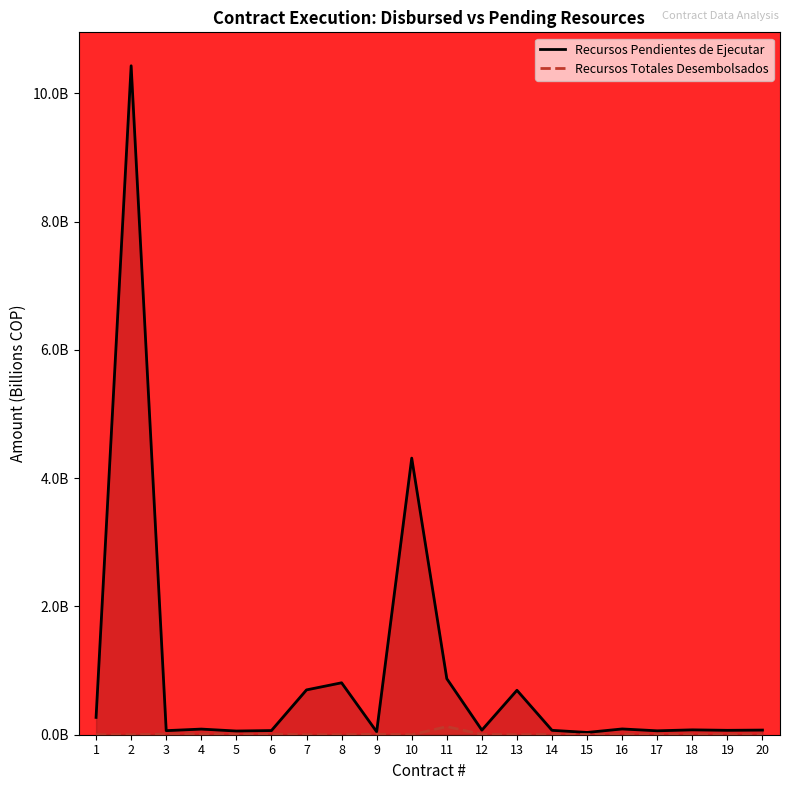

Which category has the highest value across all series?

2